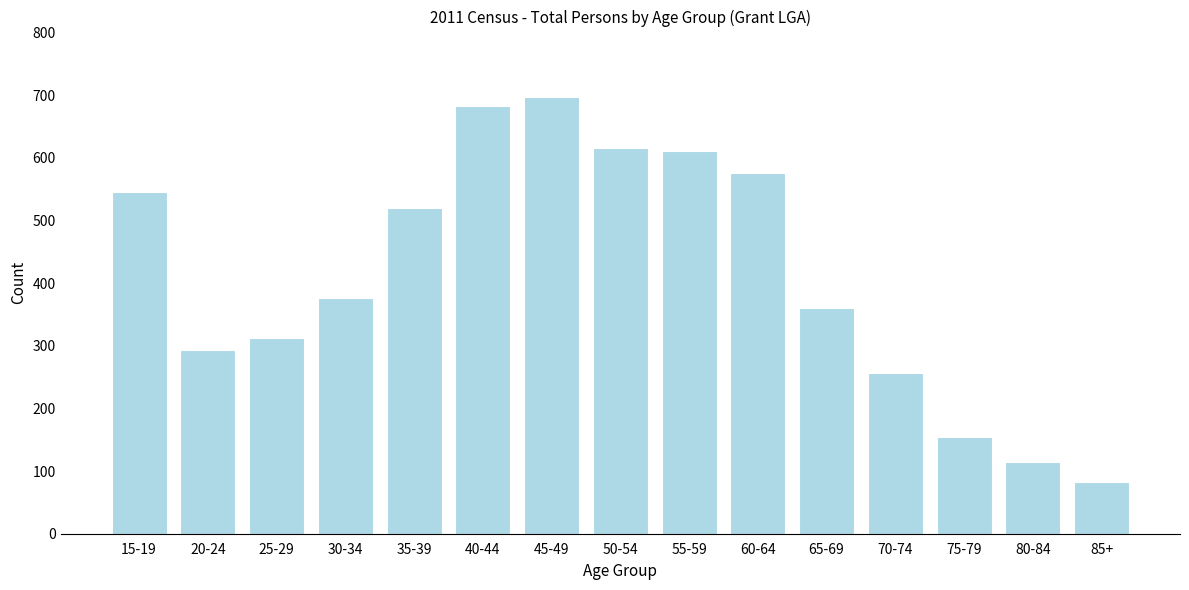

Reading right to left, list all the values displayed in this chart.

83	114	154	257	361	576	611	616	697	683	520	376	312	293	545